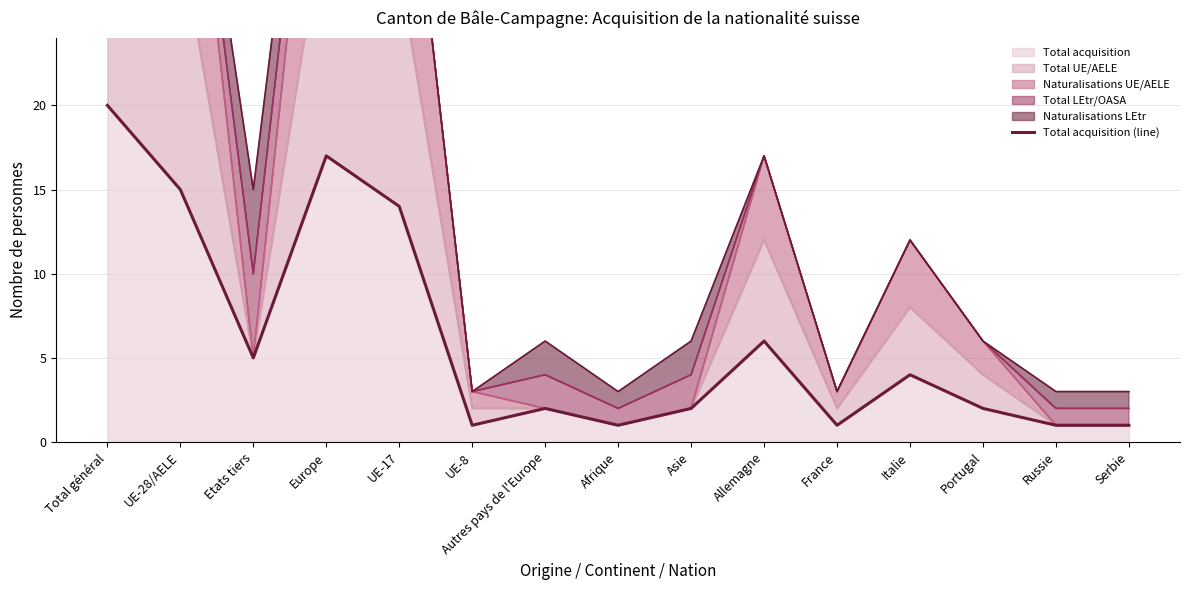

How many points are lower than both their immediate neighbors (excluding endpoints)?

4